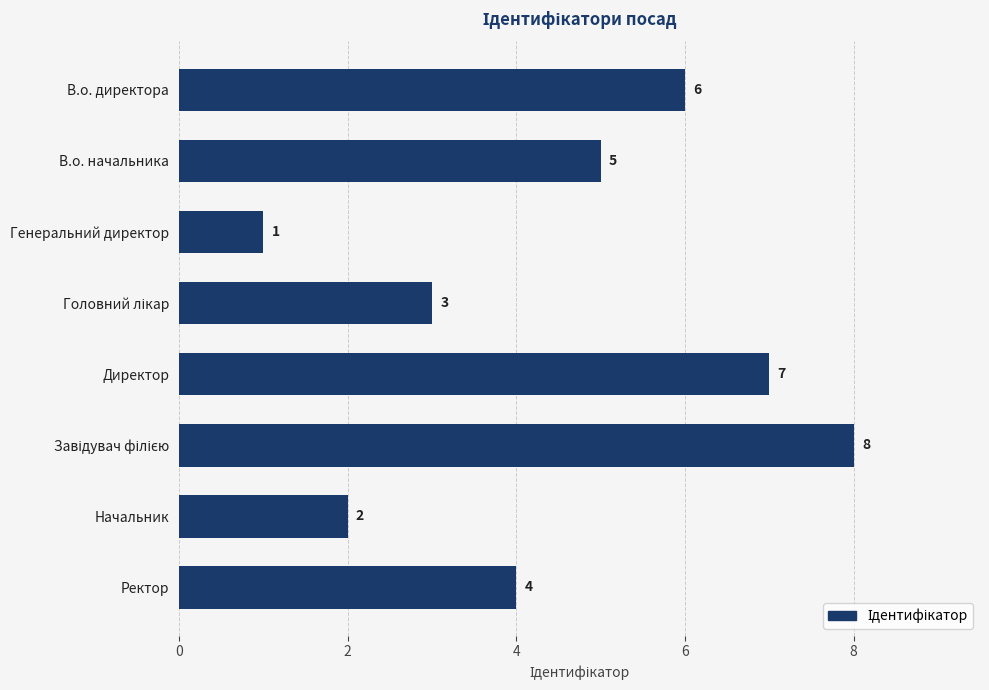

What is the difference between the maximum and minimum values?

7